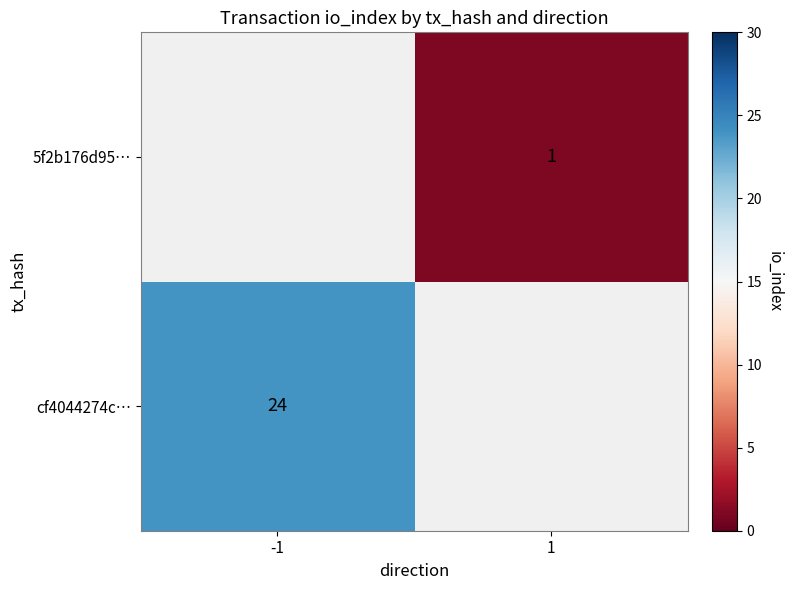

The cf4044274c… series shows 24 at -1. True or false?

True